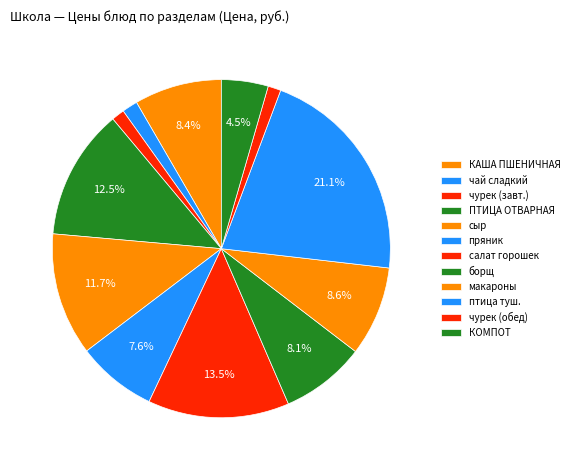

How many slices are in this pie chart?

12